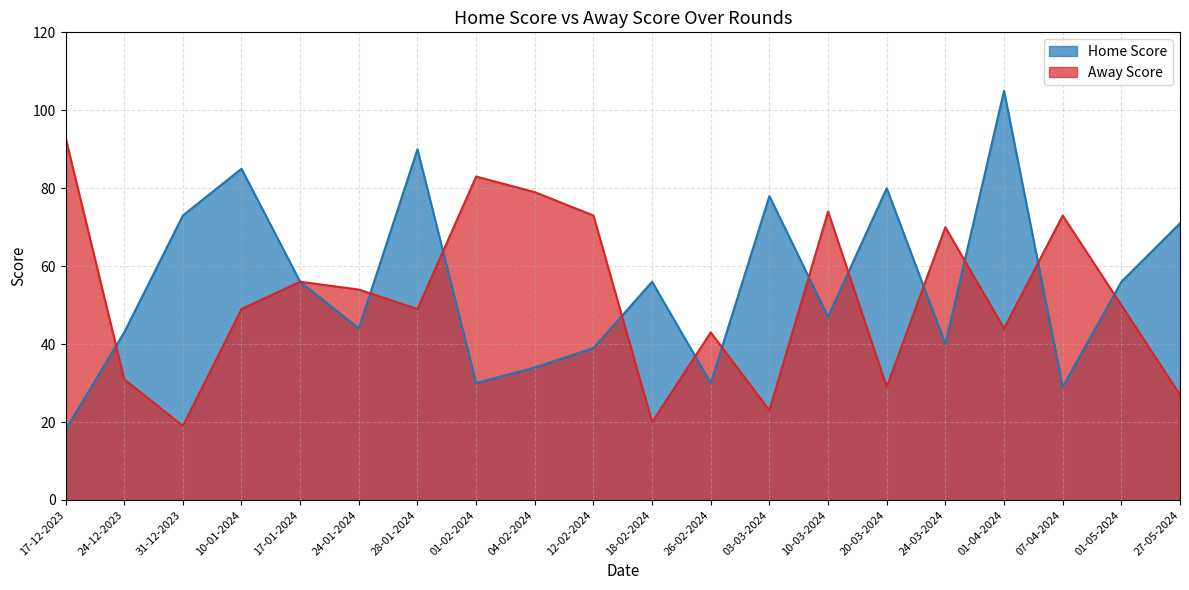

What are all the series names shown in the legend?

Home Score, Away Score